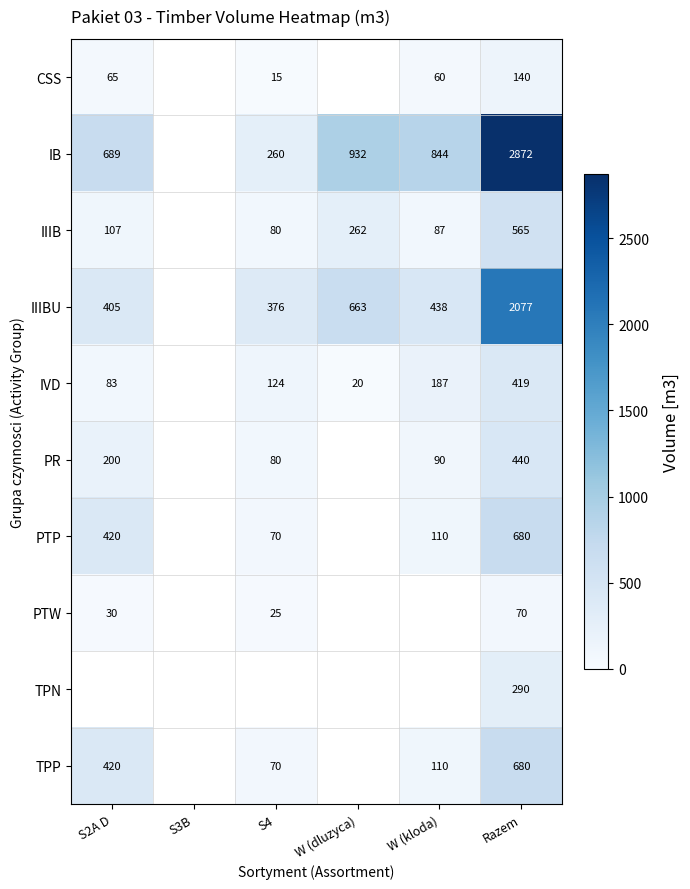

At which category does the chart reach its peak across all series?

Razem